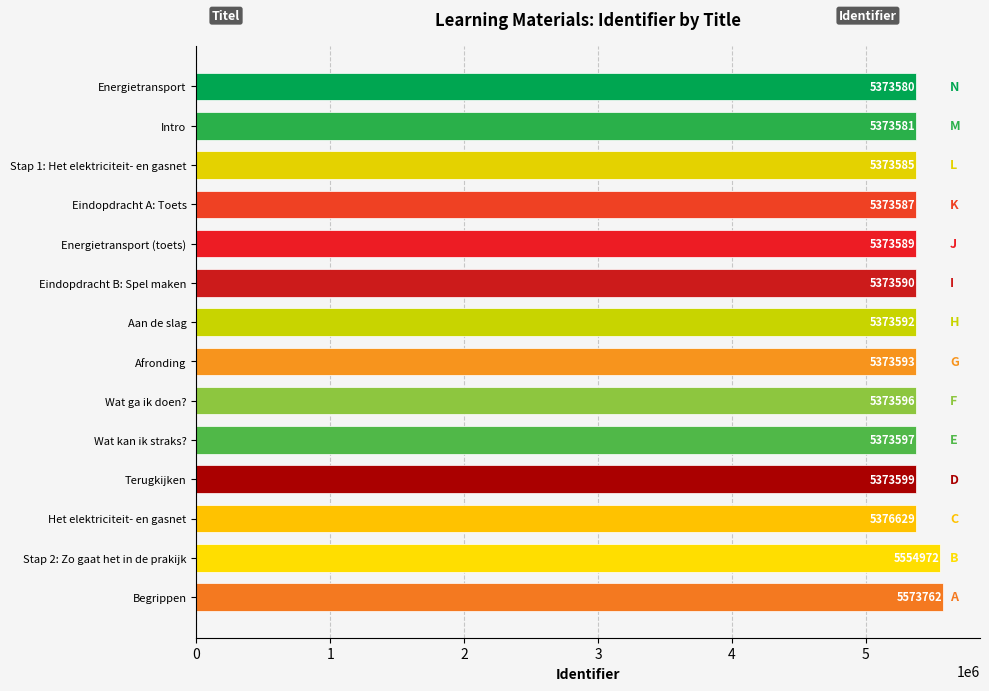

Reading top to bottom, what are all the values shown in this chart?

5373580	5373581	5373585	5373587	5373589	5373590	5373592	5373593	5373596	5373597	5373599	5376629	5554972	5573762